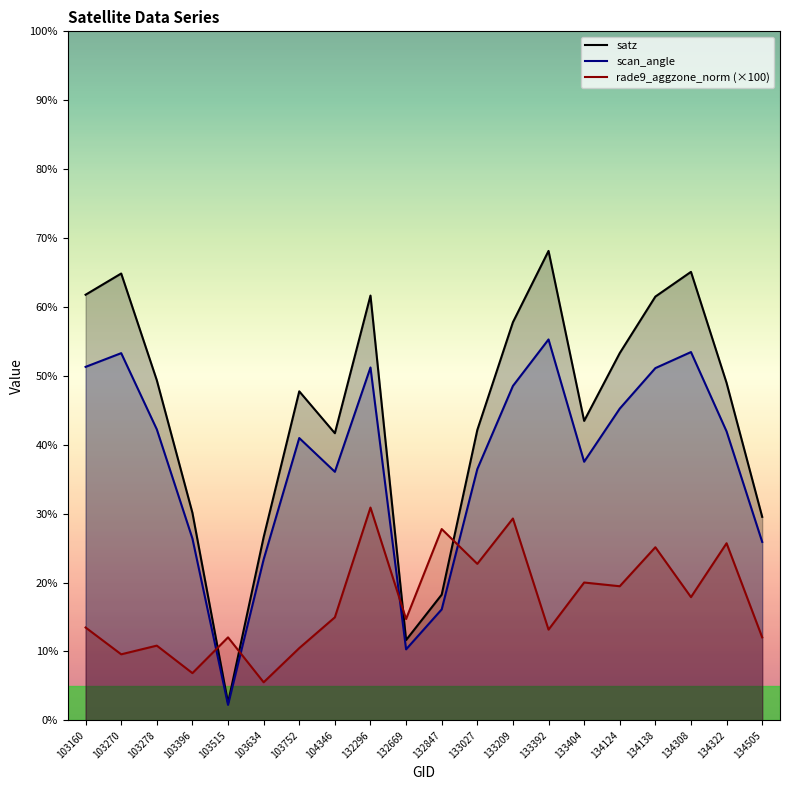

Between 133209 and 134505, which series saw the biggest shift?

satz